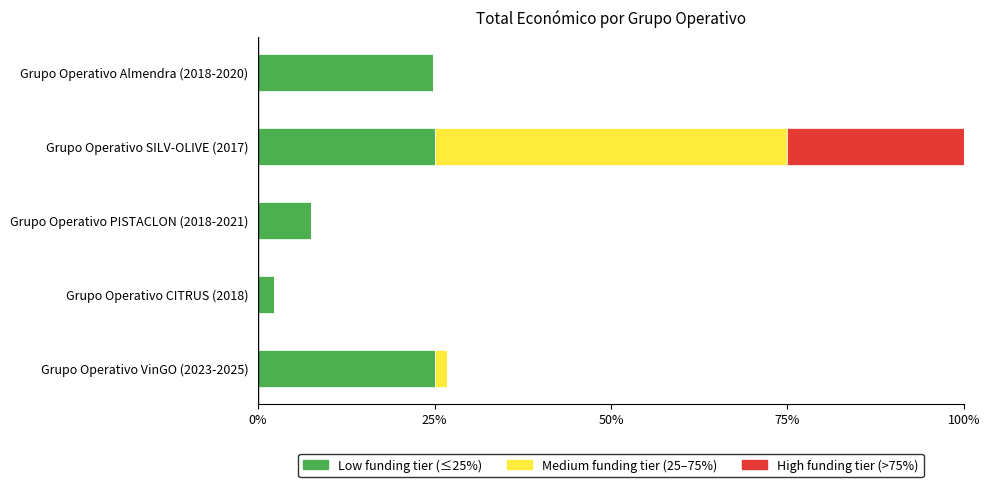

The Low funding tier (≤25%) series shows 25.0 at Grupo Operativo VinGO (2023-2025). True or false?

True